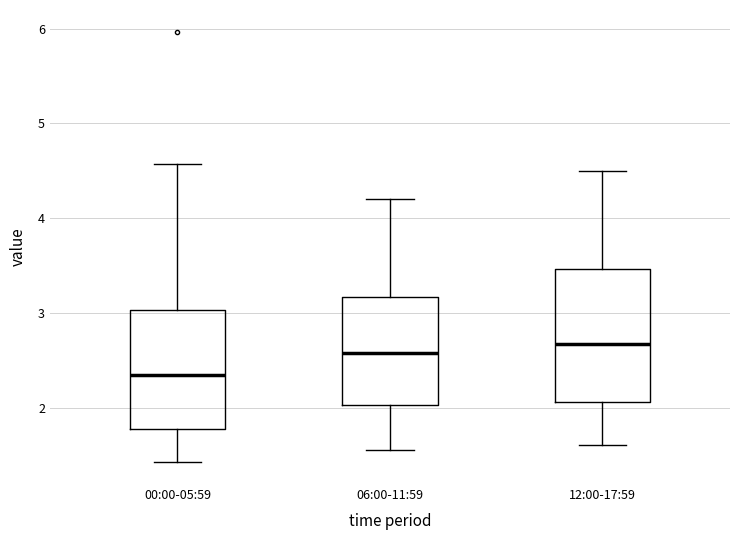

Reading left to right, transcribe this box plot: for each box, give where its median line is, the range the box spans, and where its two whiskers end, as read against the y-axis. The values are not printed on the chart, so give them approximately, as read against the axis.

00:00-05:59: median 2.3, box 1.8 to 3.0, whiskers 1.4 to 4.6
06:00-11:59: median 2.6, box 2.0 to 3.2, whiskers 1.6 to 4.2
12:00-17:59: median 2.7, box 2.1 to 3.5, whiskers 1.6 to 4.5